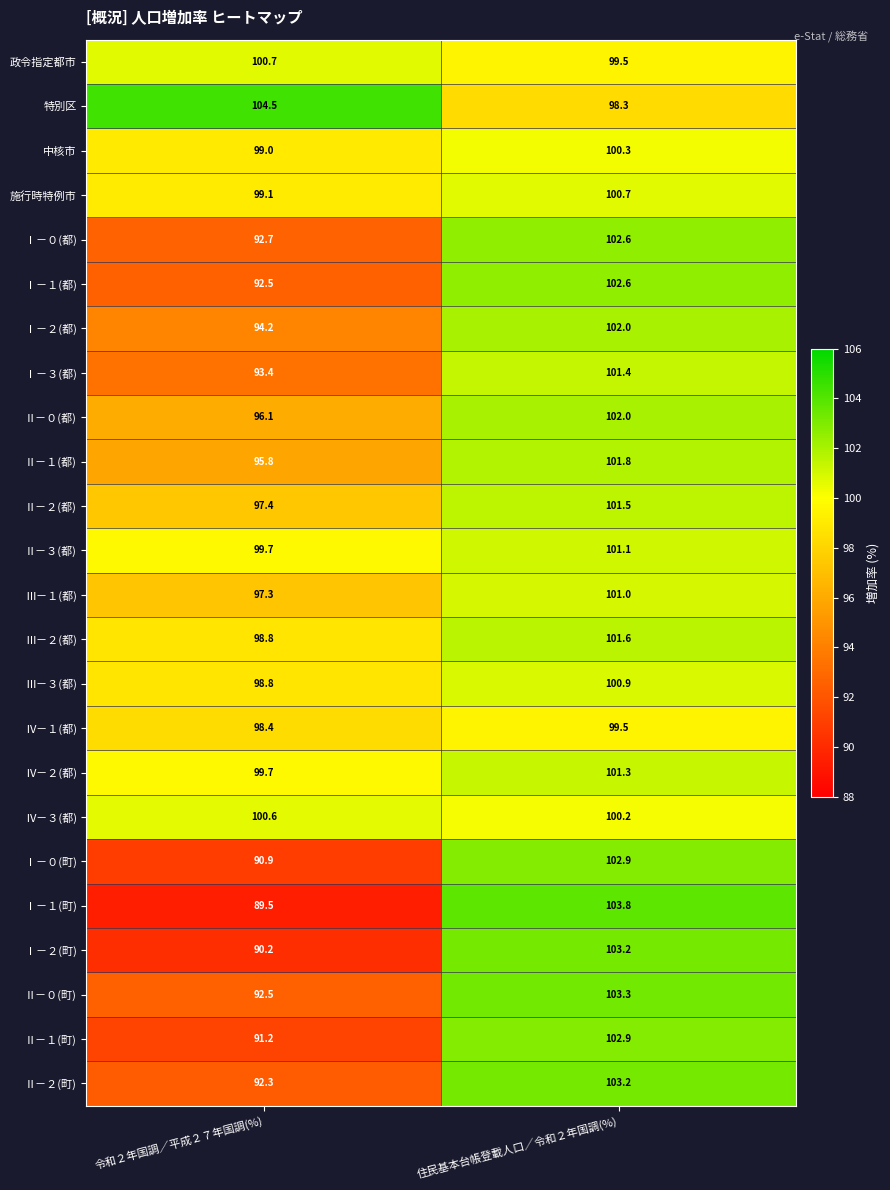

Which series has the widest spread of values?

Ⅰ－１(町)